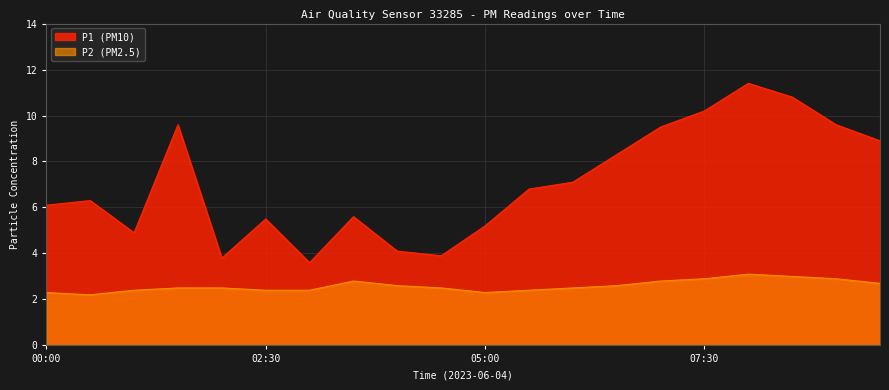

Is the value of P1 at 07:00 greater than the value of P2 at 09:30?

Yes